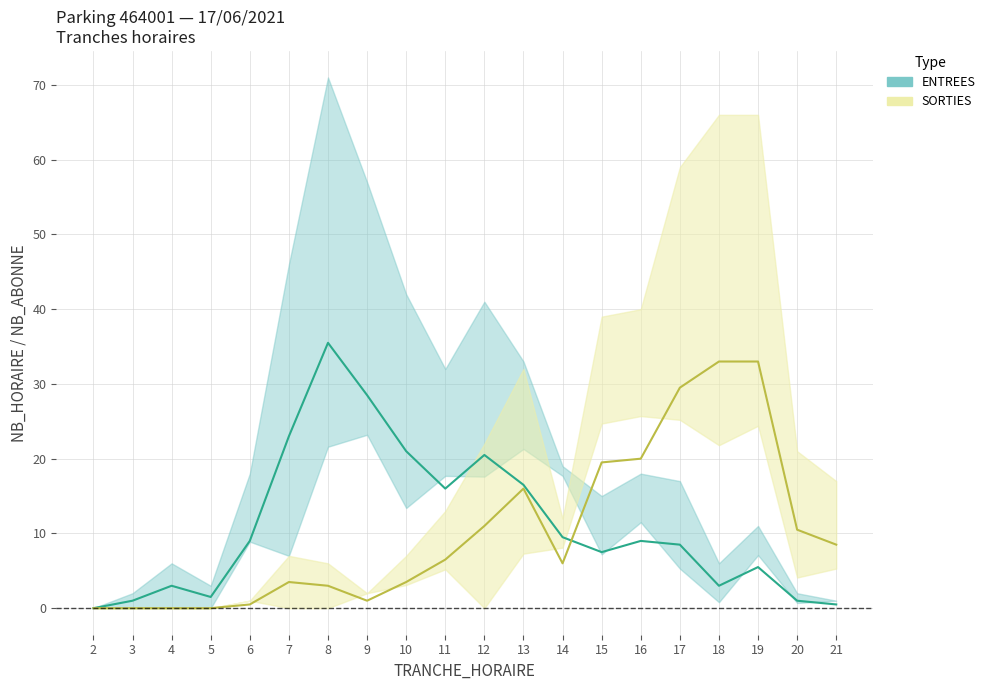

Where is the first local maximum for SORTIES?

7